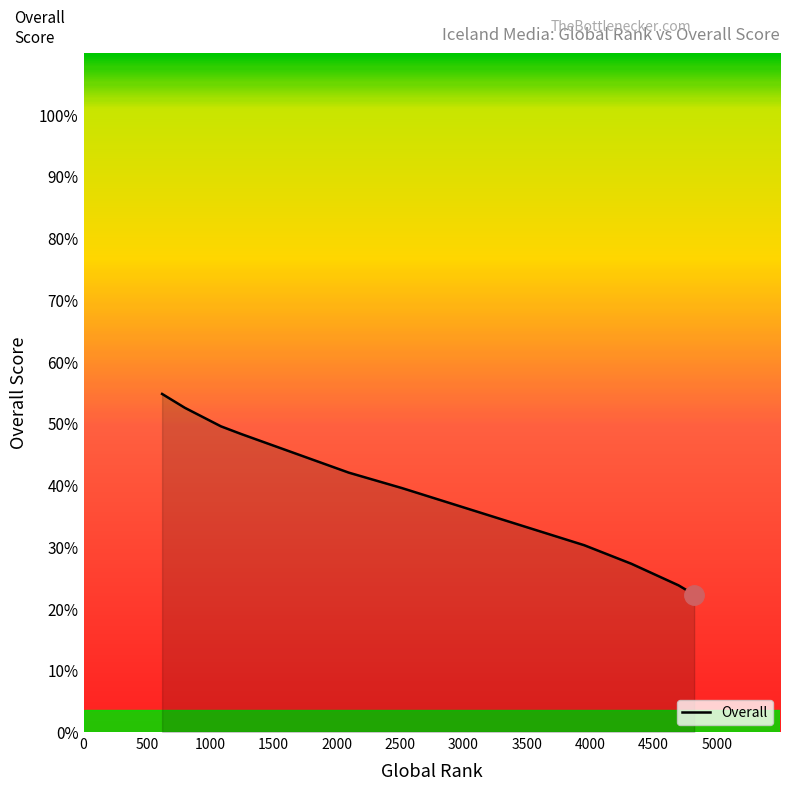

What is the difference between the maximum and minimum values?

32.5